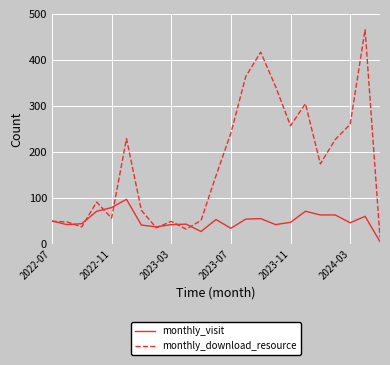

What is the average value of the monthly_download_resource series?

172